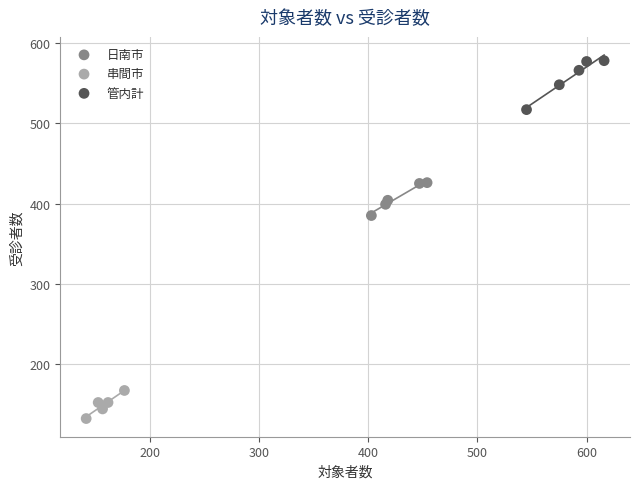

Which series reaches the maximum Y coordinate?

管内計